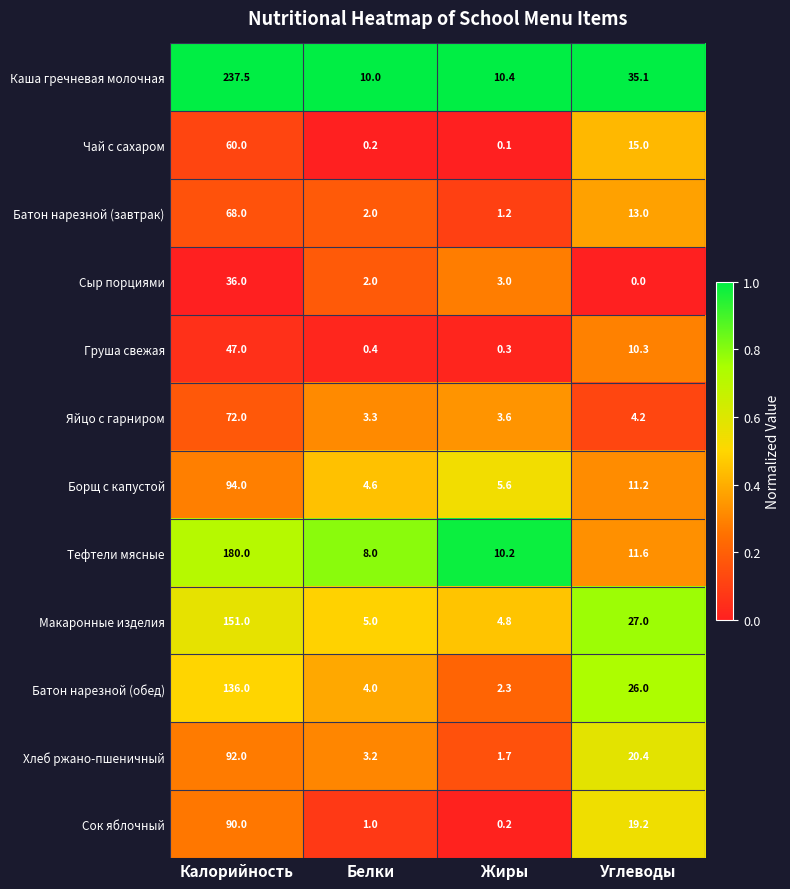

Where is Хлеб ржано-пшеничный nearest to the value 46?

Углеводы